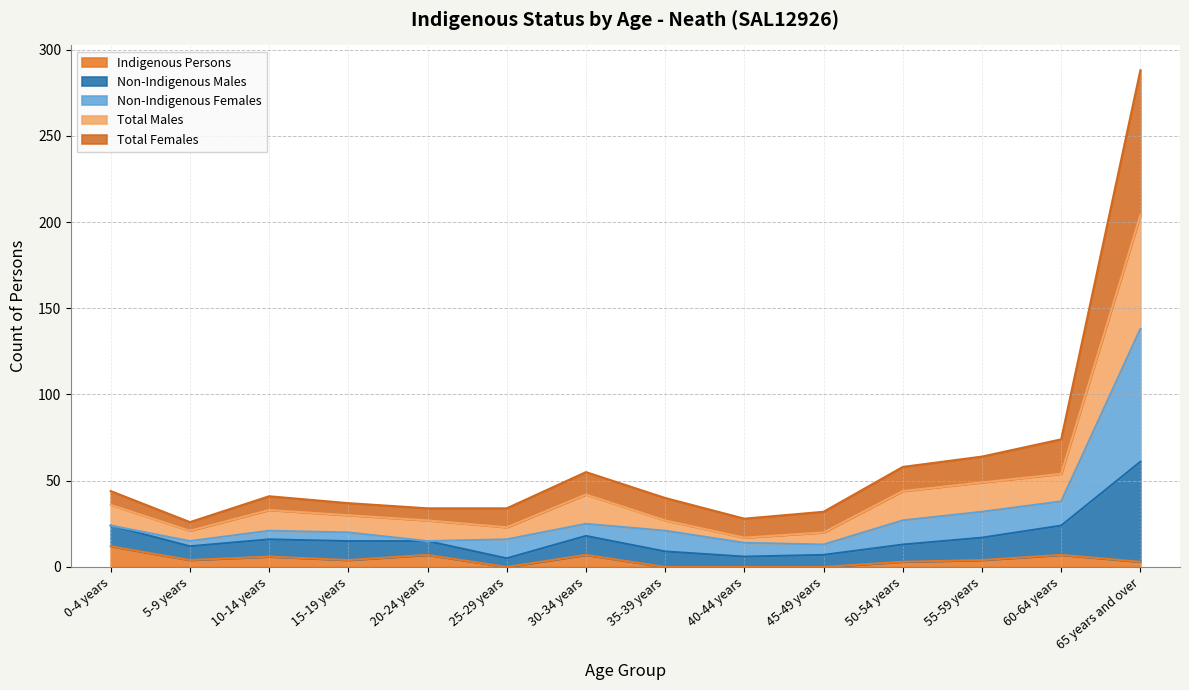

How many data points in Indigenous Persons are less than 4?

6